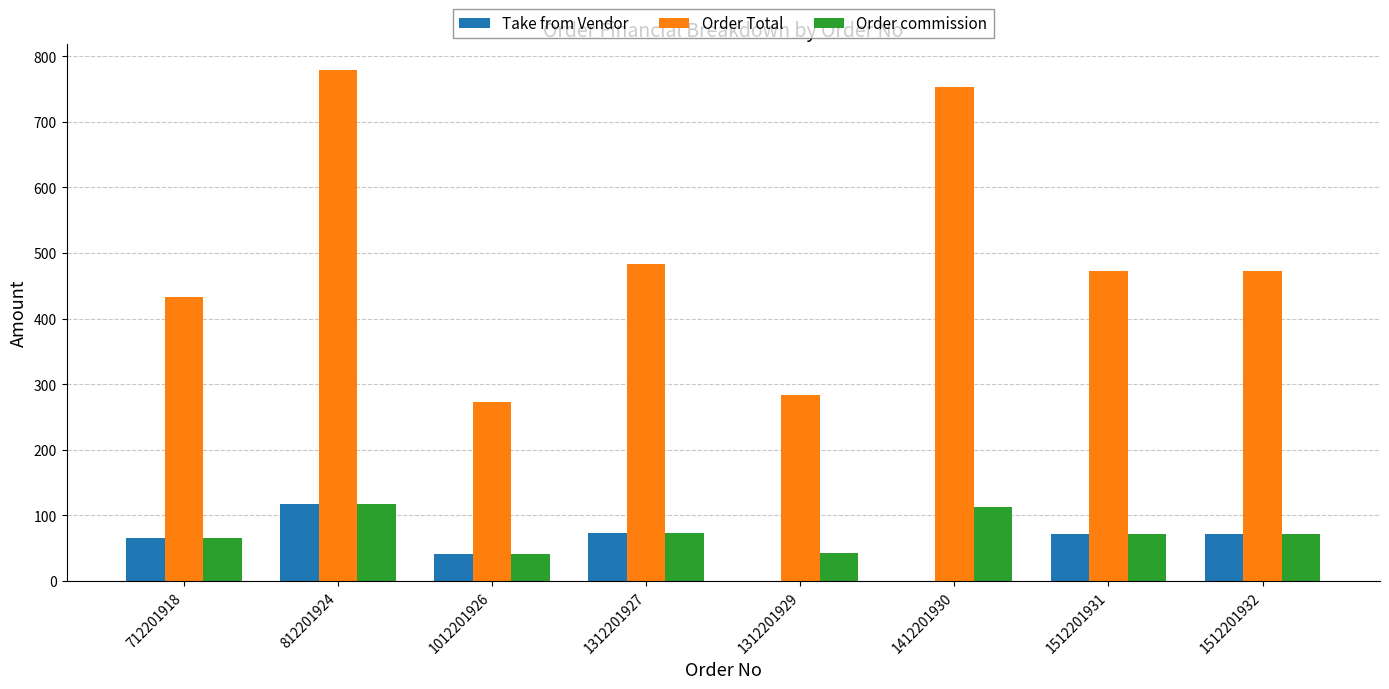

Is the value of Order commission at 812201924 greater than the value of Take from Vendor at 1312201927?

Yes